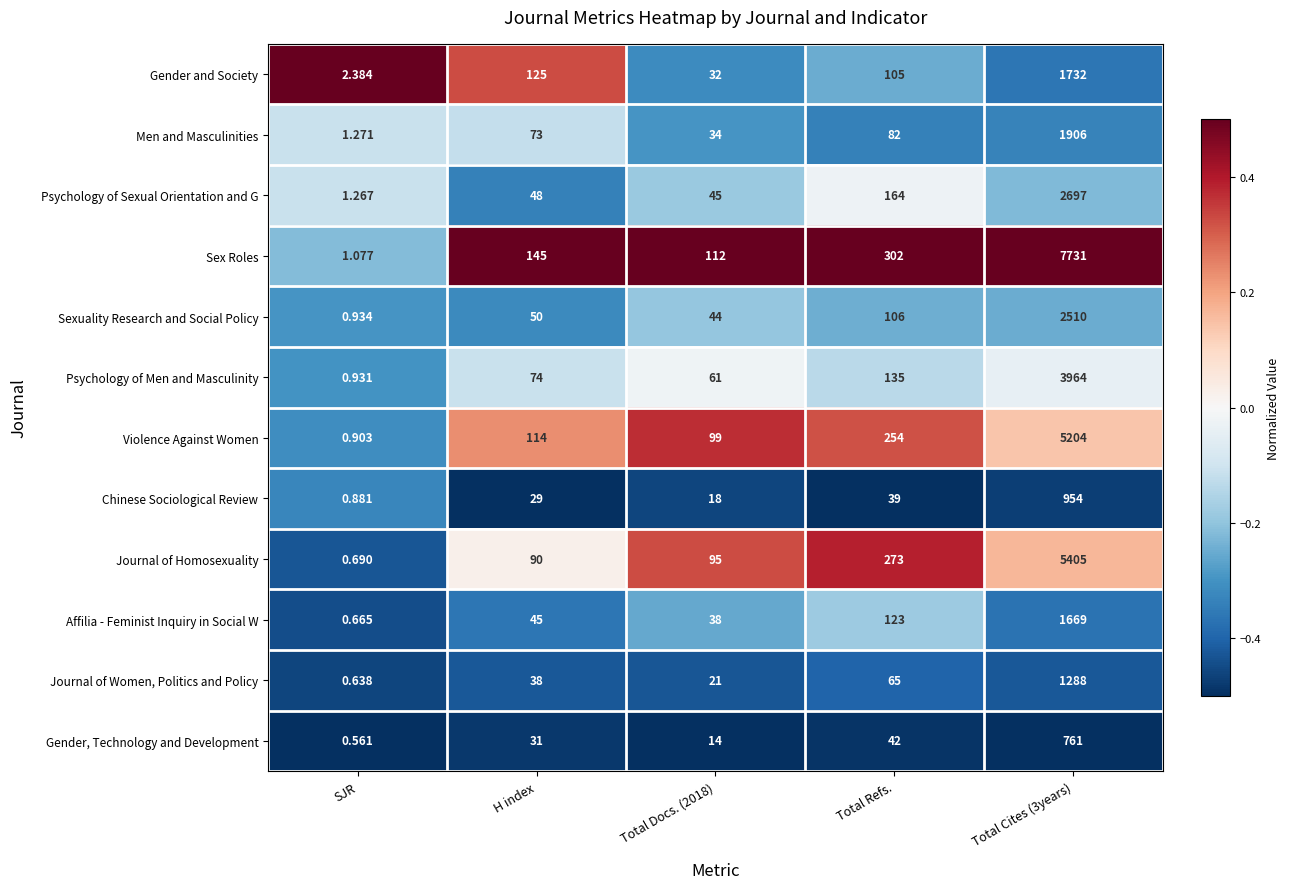

At how many categories does at least one series exceed 0?

5